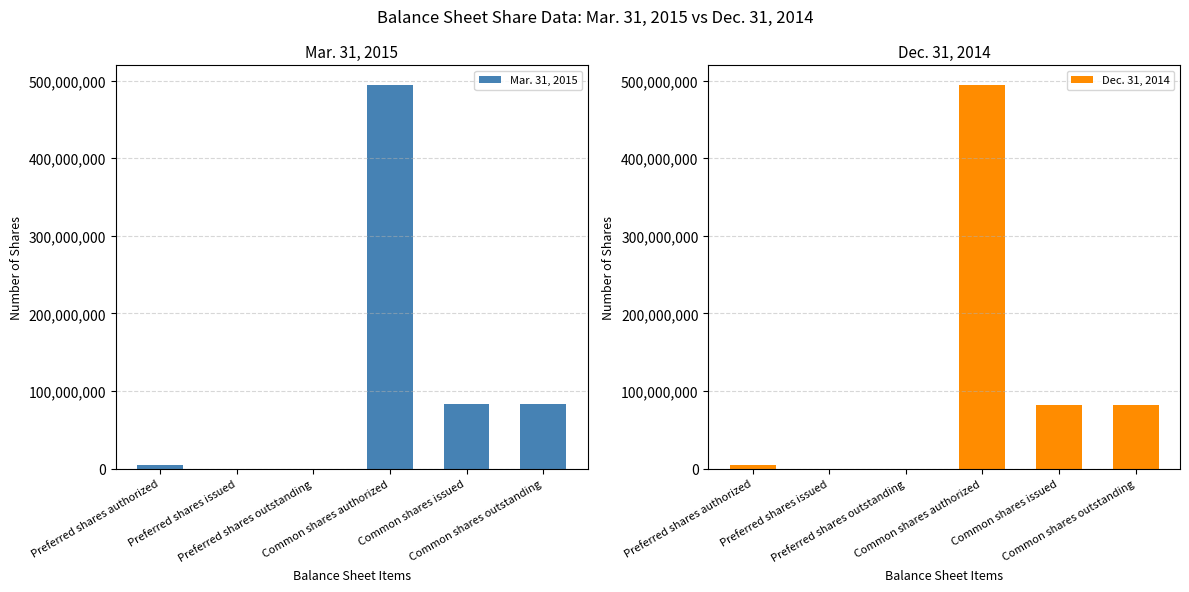

How many data points in Mar. 31, 2015 are above 82831784?

1